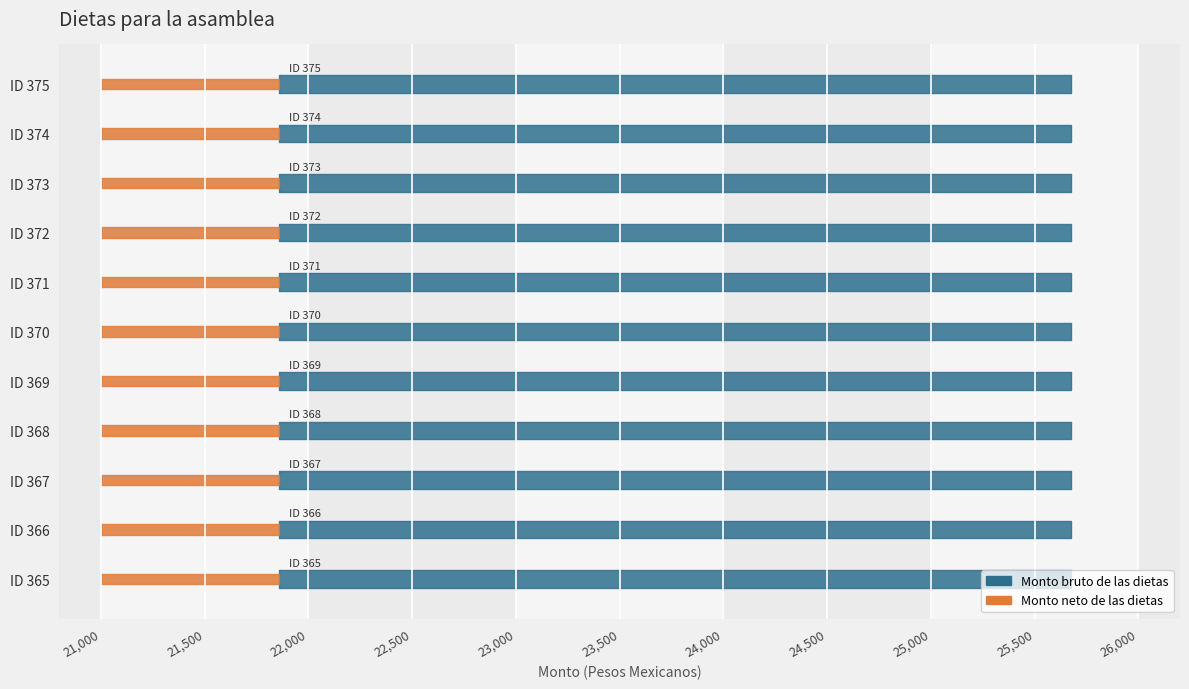

What is the spread (max minus min) of values at 366?

3816